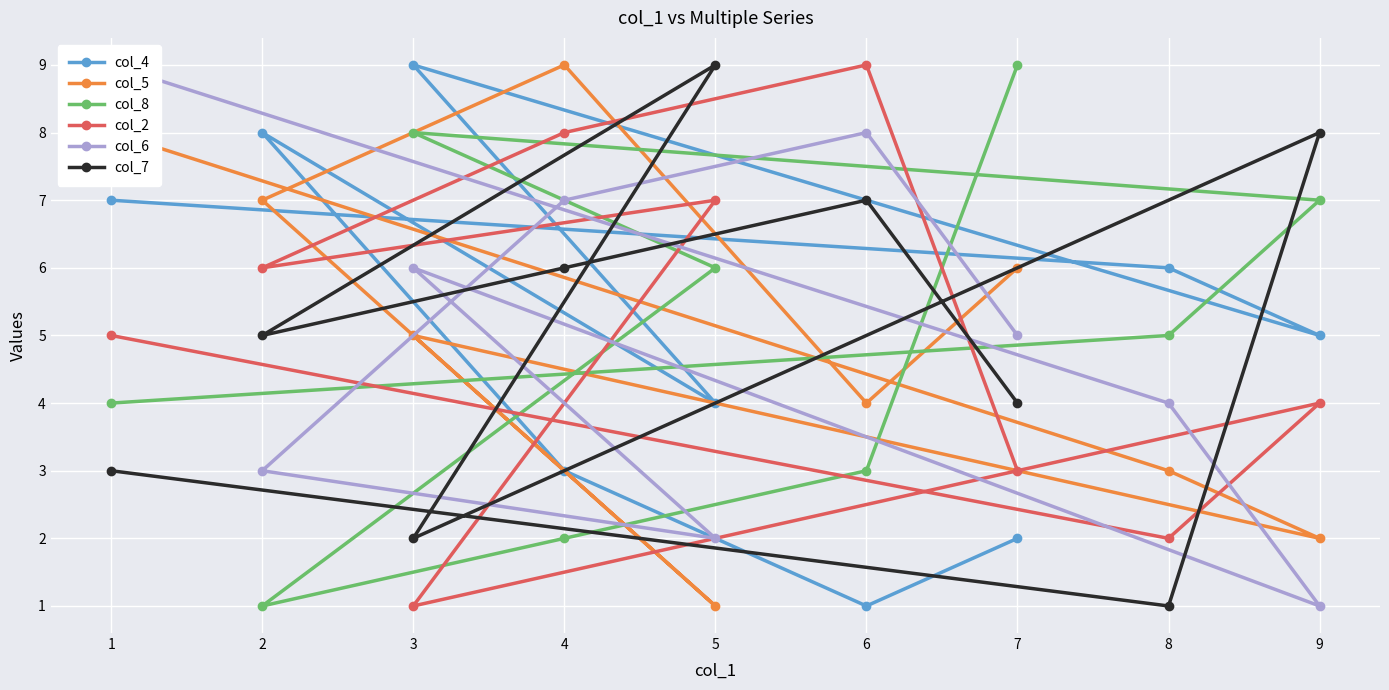

Rank the categories by col_8 value from lowest to highest.

2, 4, 6, 1, 8, 5, 9, 3, 7